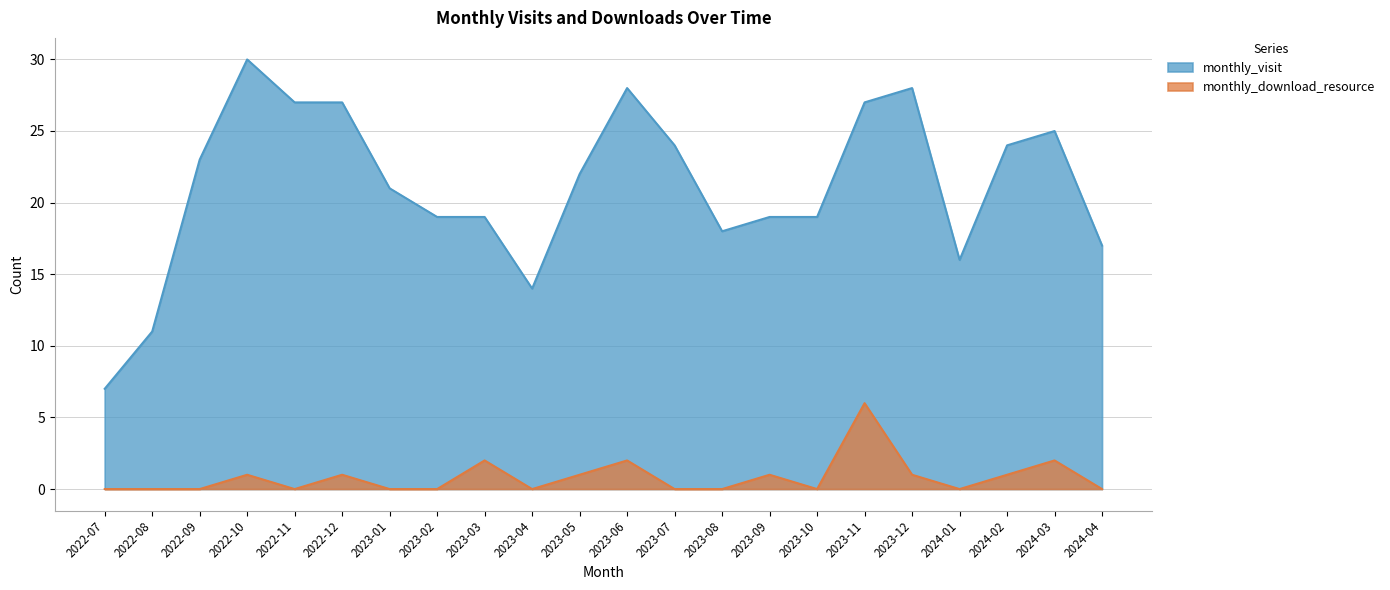

What is the sum of the monthly_download_resource values at 2023-11 and 2023-05?

7